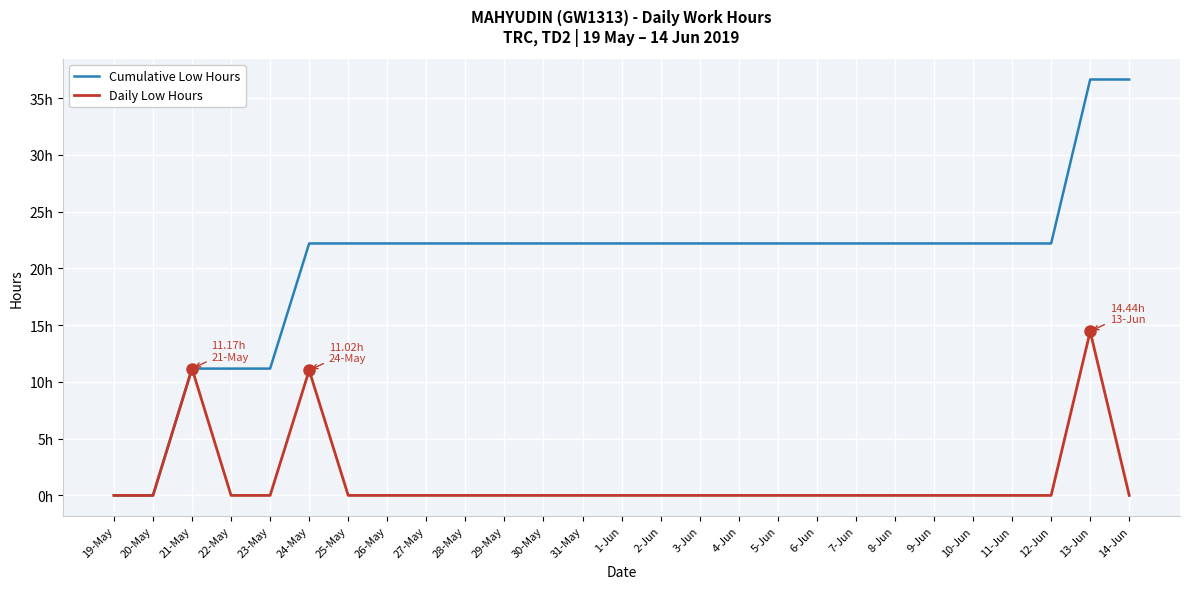

What is the difference between the maximum and minimum values in the Daily Low Hours series?

14.4